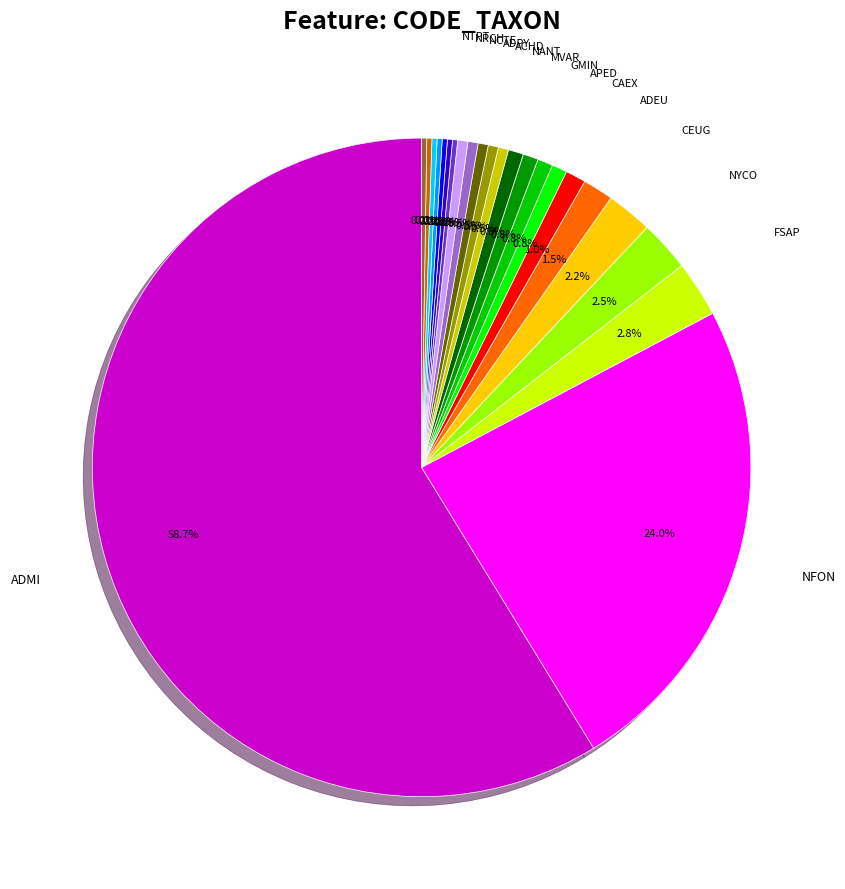

Is there any slice that represents more than half of the pie?

Yes